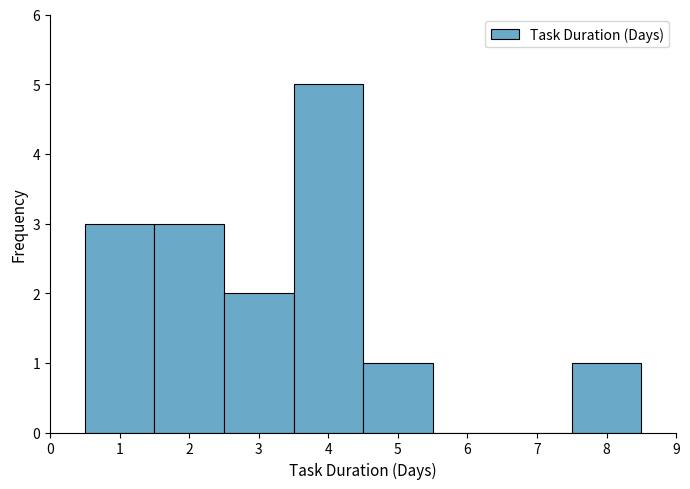

Reading left to right, list every bar in this chart as the range it spans on the x-axis followed by its height. The values are not printed on the chart, so give them approximately, as read against the axis.

0.5 to 1.5: 3
1.5 to 2.5: 3
2.5 to 3.5: 2
3.5 to 4.5: 5
4.5 to 5.5: 1
5.5 to 6.5: 0
6.5 to 7.5: 0
7.5 to 8.5: 1